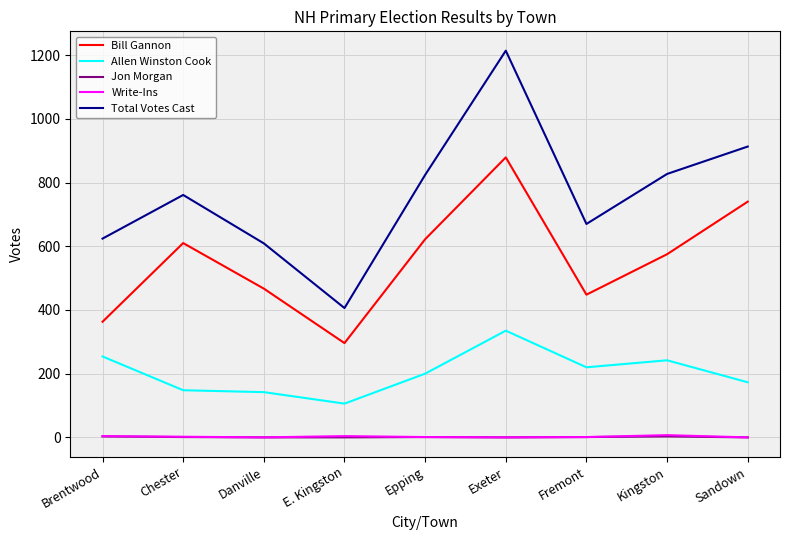

At which category does the chart reach its peak across all series?

Exeter